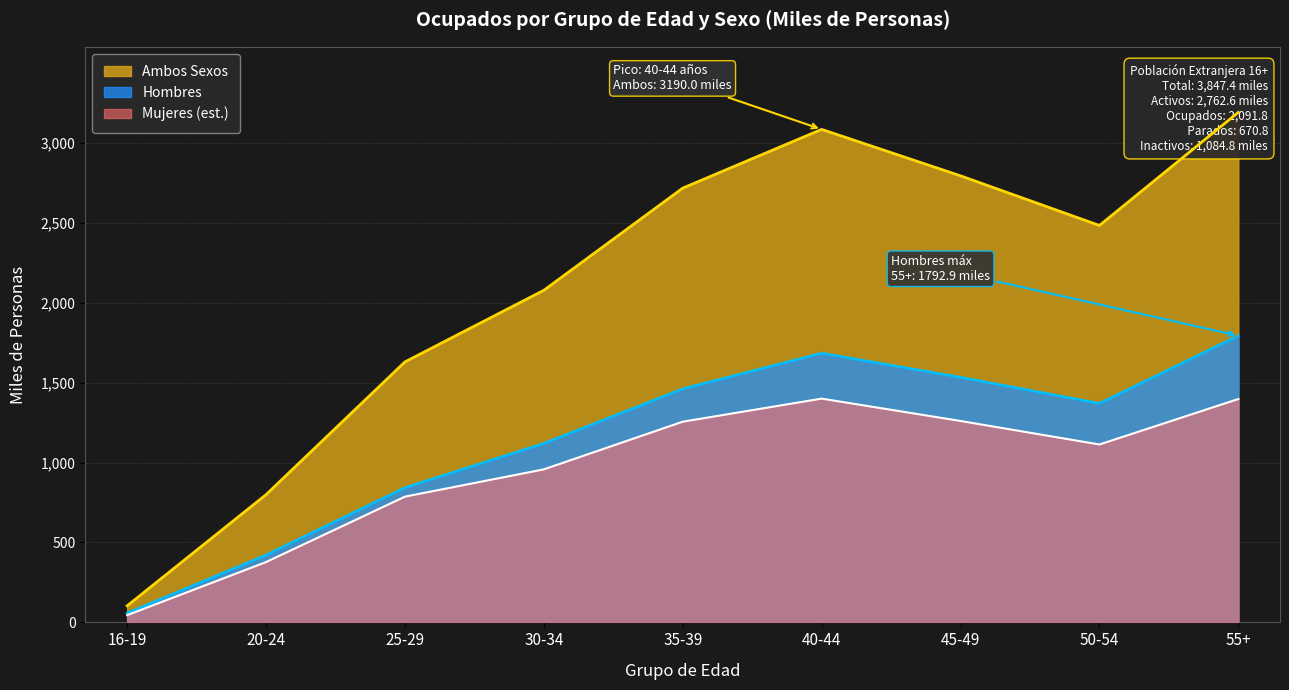

What is the maximum value for Parados?

670.8